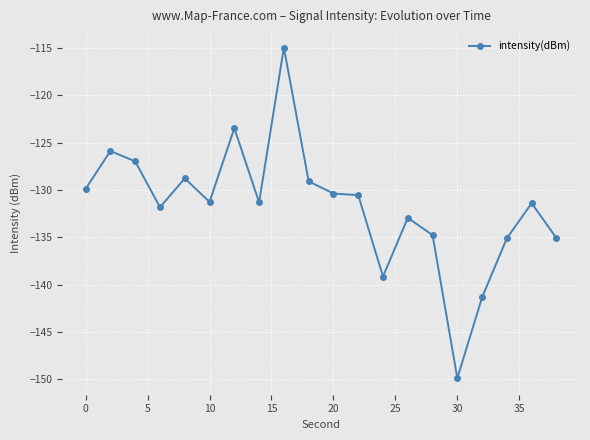

True or false: the data has more than 0 interior local peaks.

True